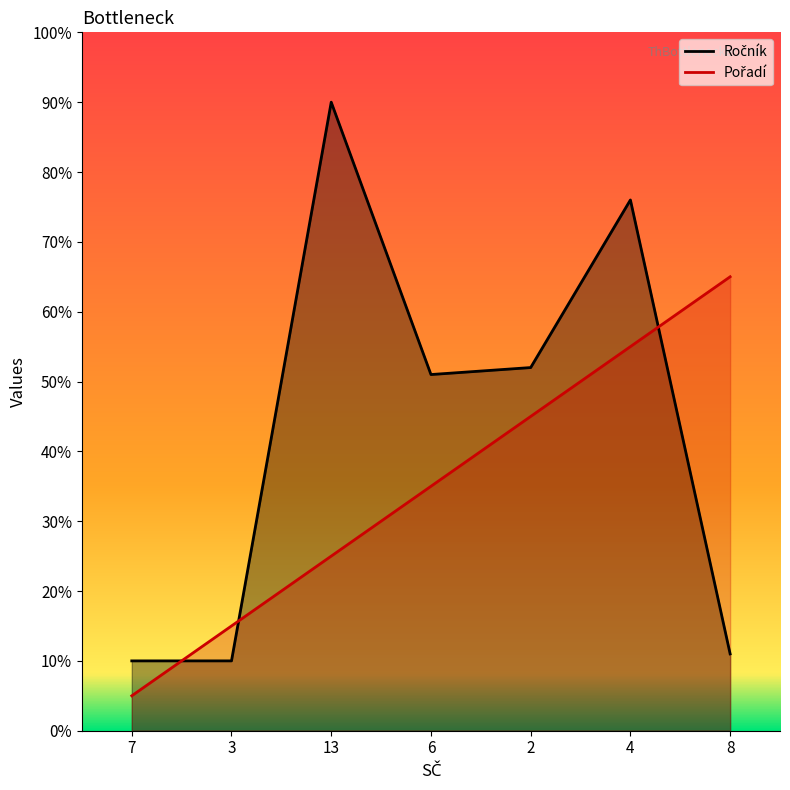

What is the sum of the Pořadí values at 2 and 4?

100